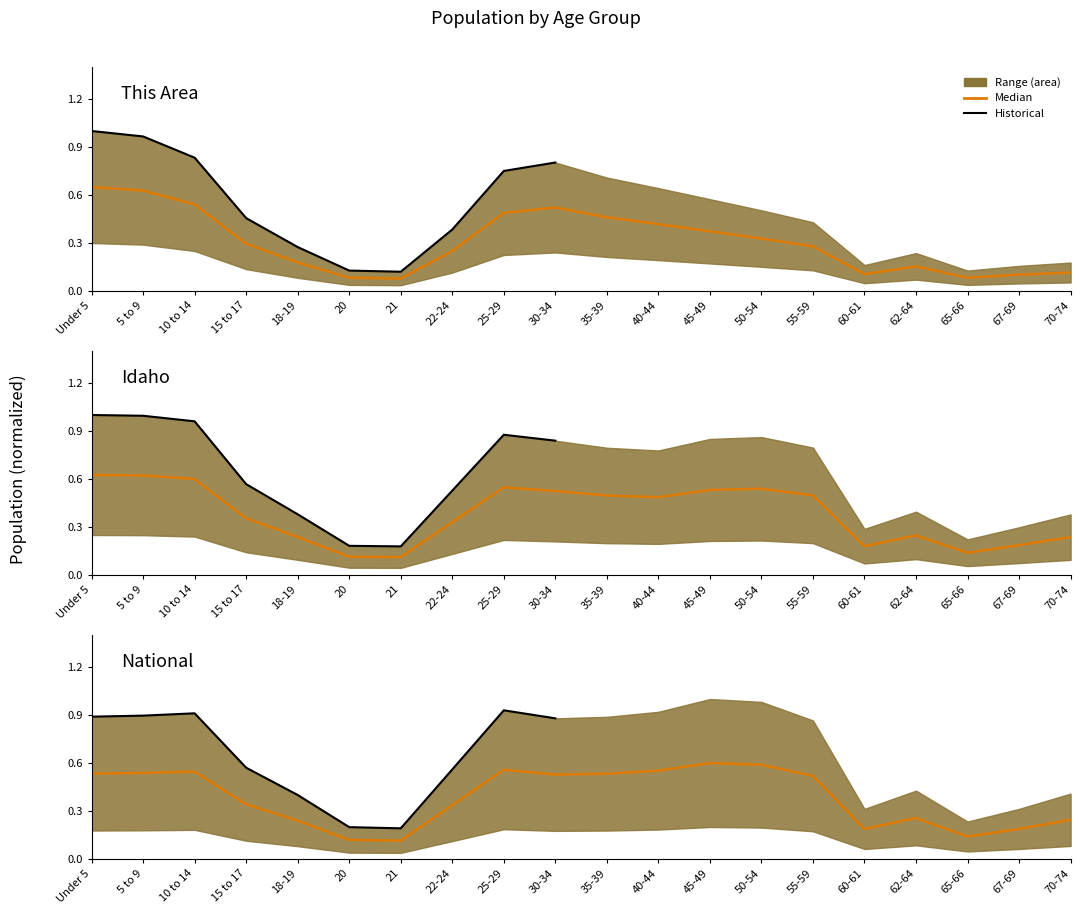

Between 22-24 and 25-29, which series saw the biggest shift?

This Area